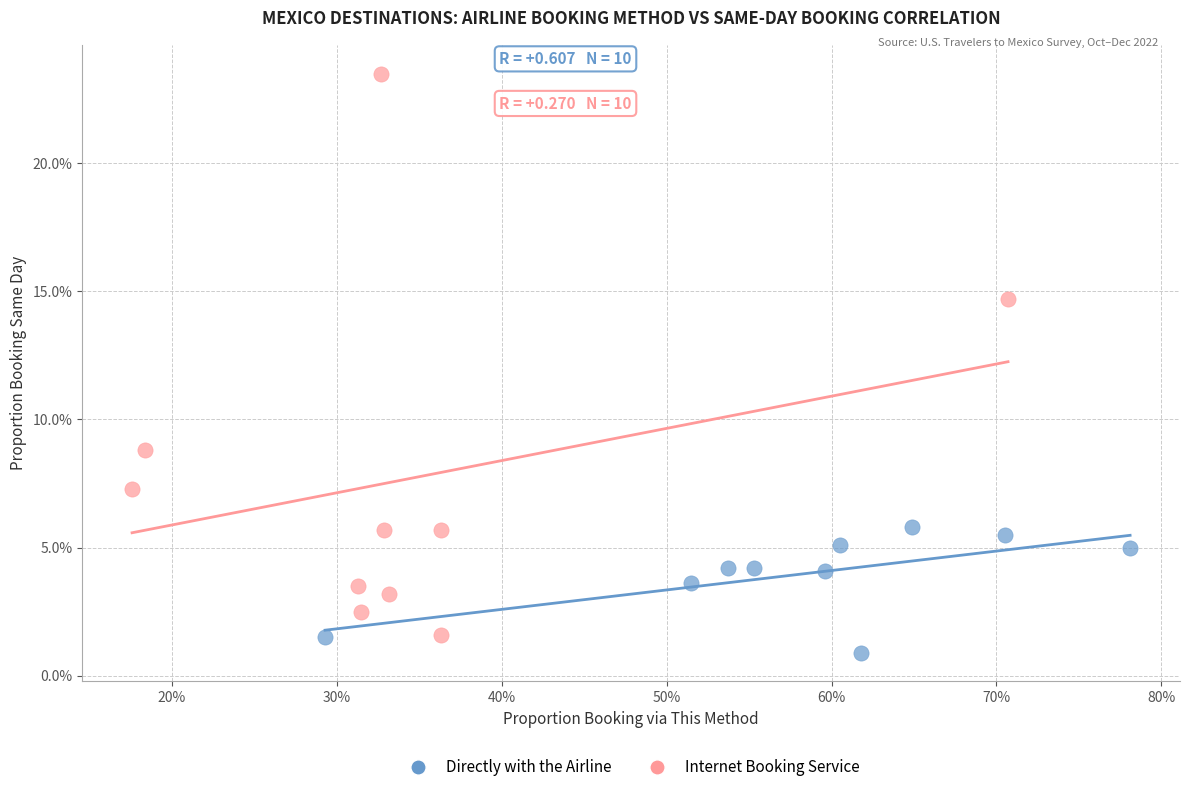

Which series contains the lowest Y value?

Directly with the Airline